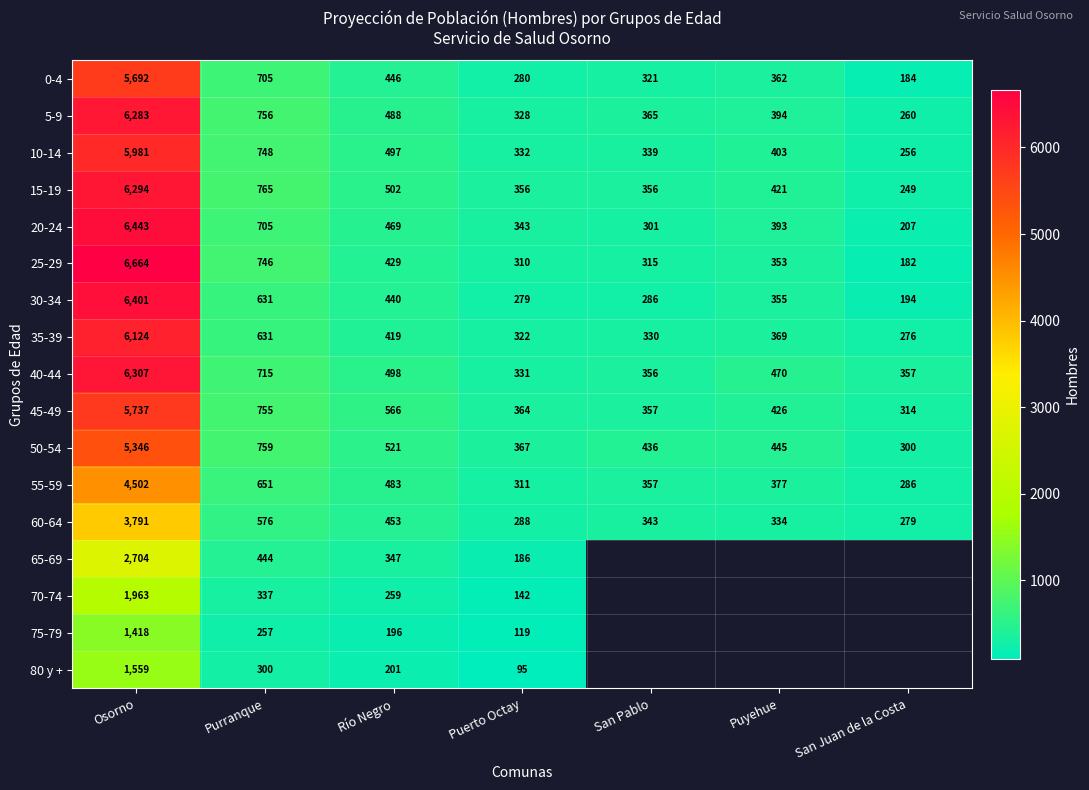

What is the difference between the highest and lowest values at Río Negro?

370